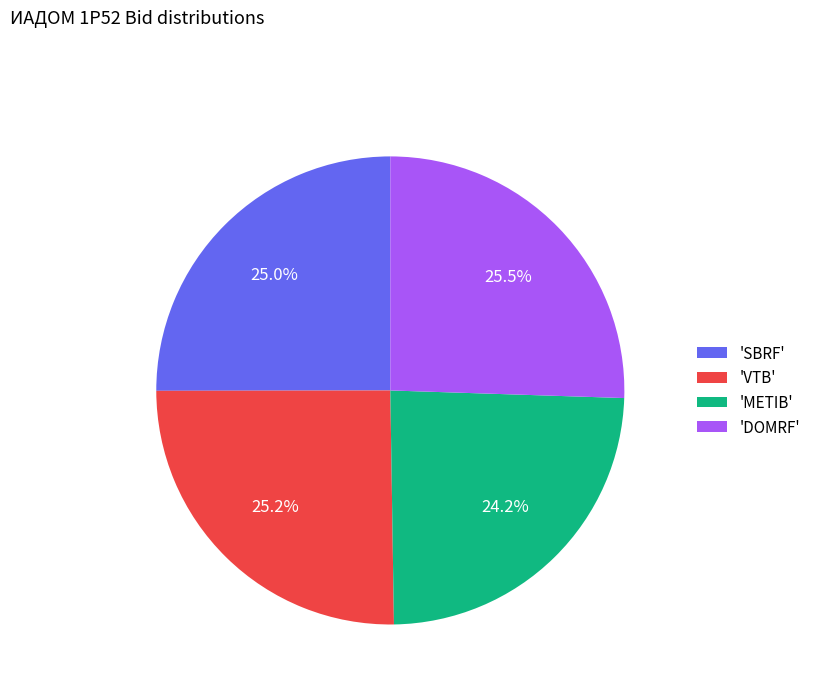

Do 'DOMRF' and 'VTB' together represent more than half of the pie?

Yes